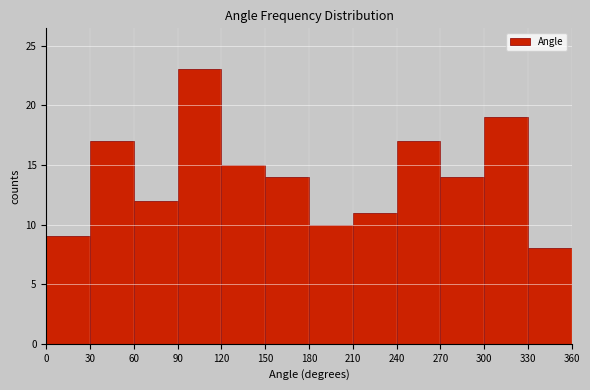

Reading left to right, transcribe this chart: for each bar, give the range it covers on the x-axis and its height. The values are not printed on the chart, so give them approximately, as read against the axis.

0 to 30: 9
30 to 60: 17
60 to 90: 12
90 to 120: 23
120 to 150: 15
150 to 180: 14
180 to 210: 10
210 to 240: 11
240 to 270: 17
270 to 300: 14
300 to 330: 19
330 to 360: 8